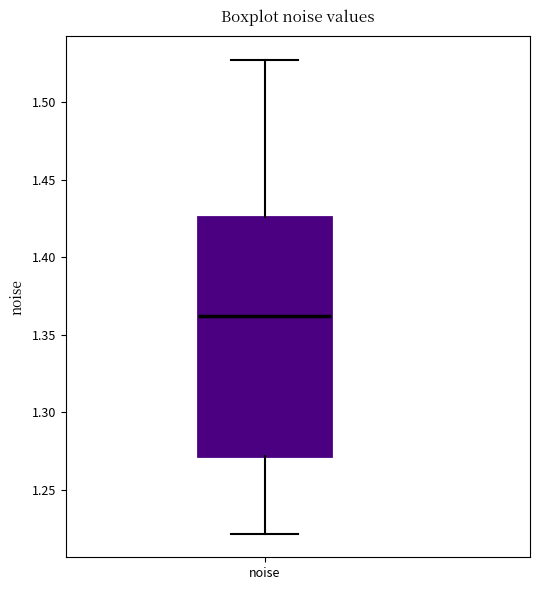

Transcribe this box plot: give where the median line is, the range the box spans, and where the two whiskers end, as read against the y-axis. The values are not printed on the chart, so give them approximately, as read against the axis.

median 1.360, box 1.270 to 1.425, whiskers 1.220 to 1.525